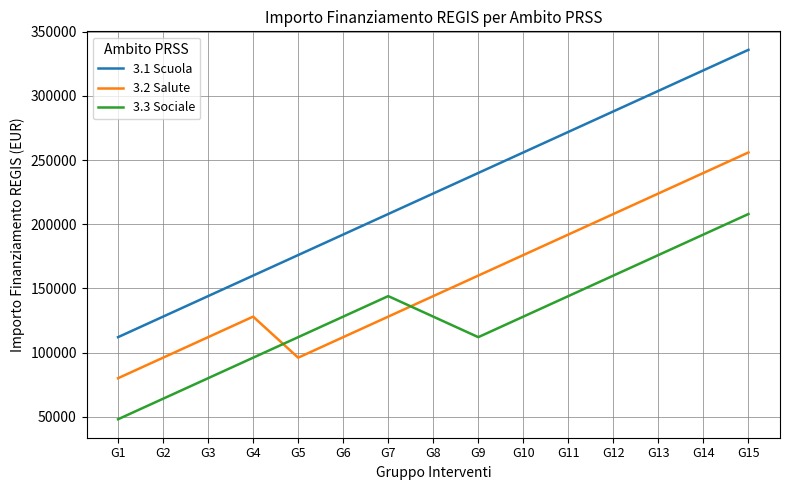

Which series has the largest range (max minus min)?

3.1 Scuola